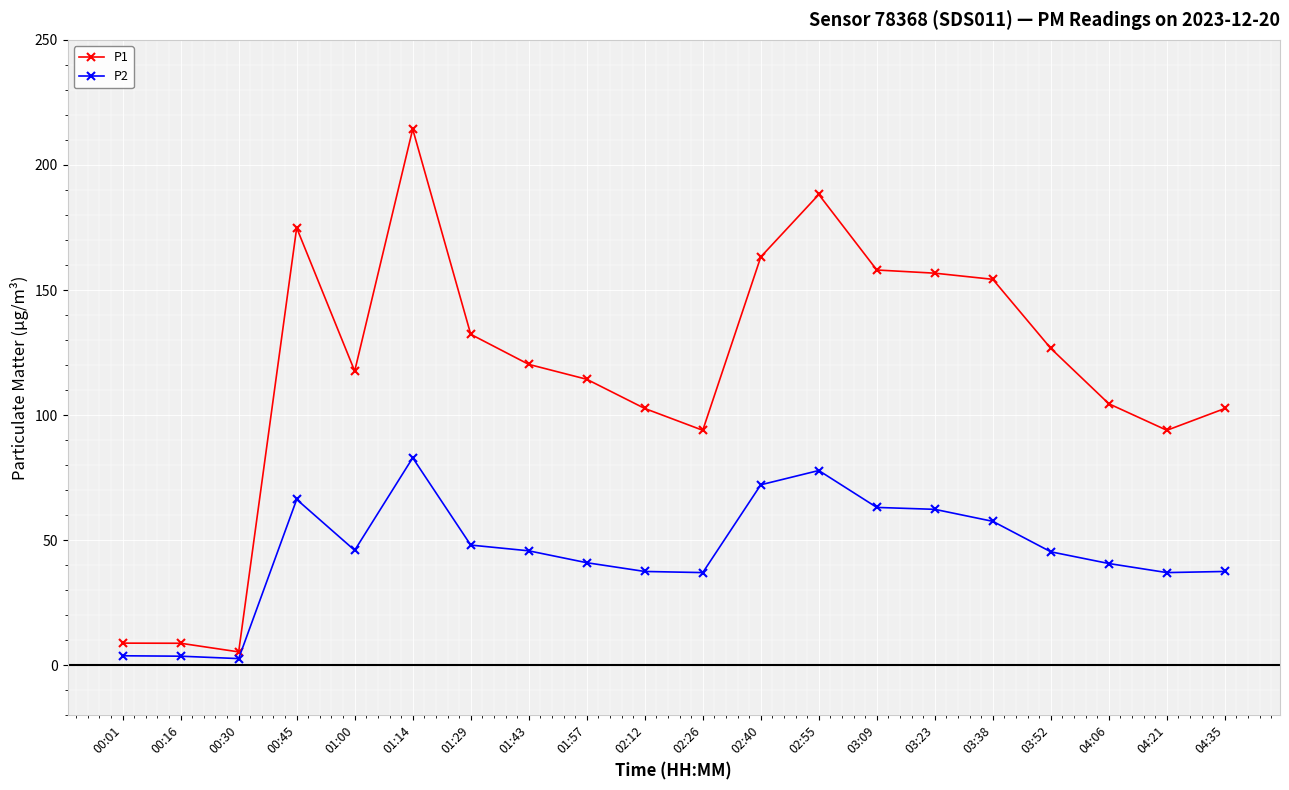

At how many categories does at least one series exceed 185?

2